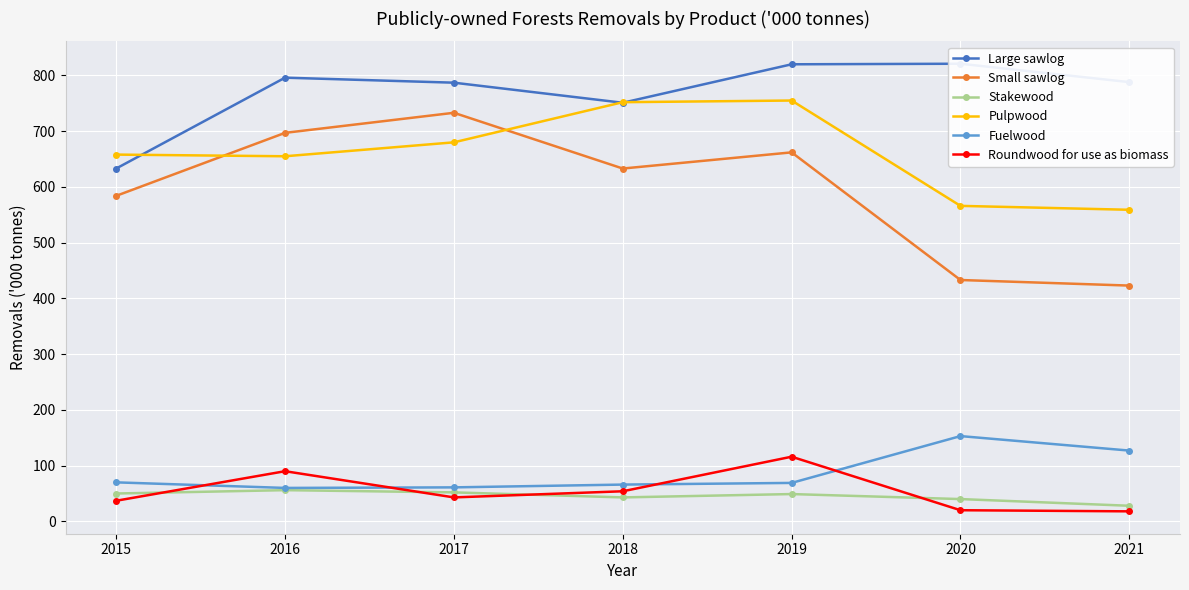

What is the sum of the Small sawlog values at 2019 and 2015?

1246